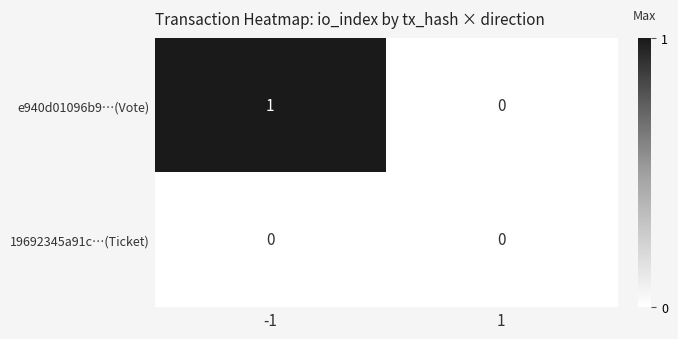

How many series are shown in this chart?

2